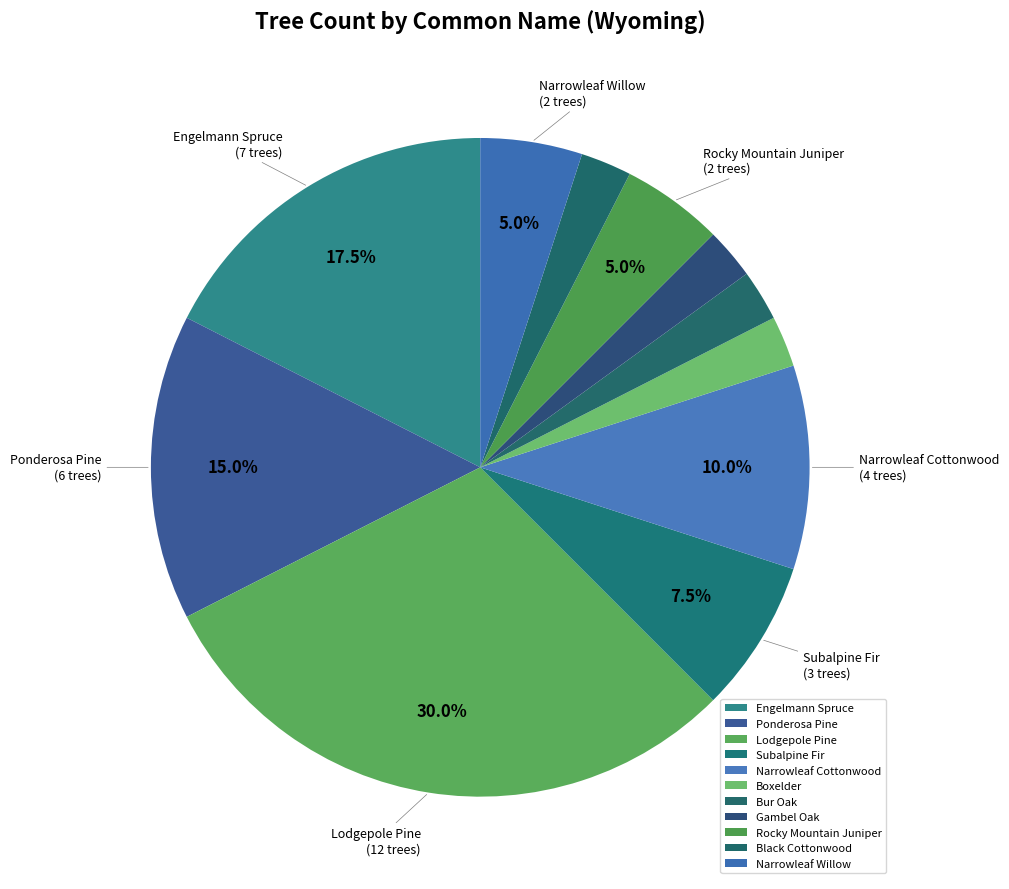

How many segments does this pie chart have?

11